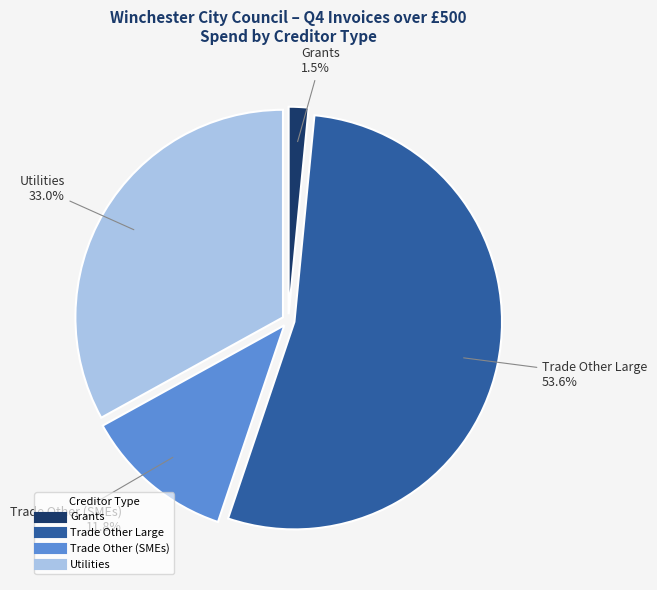

Is there a majority slice in this chart?

Yes